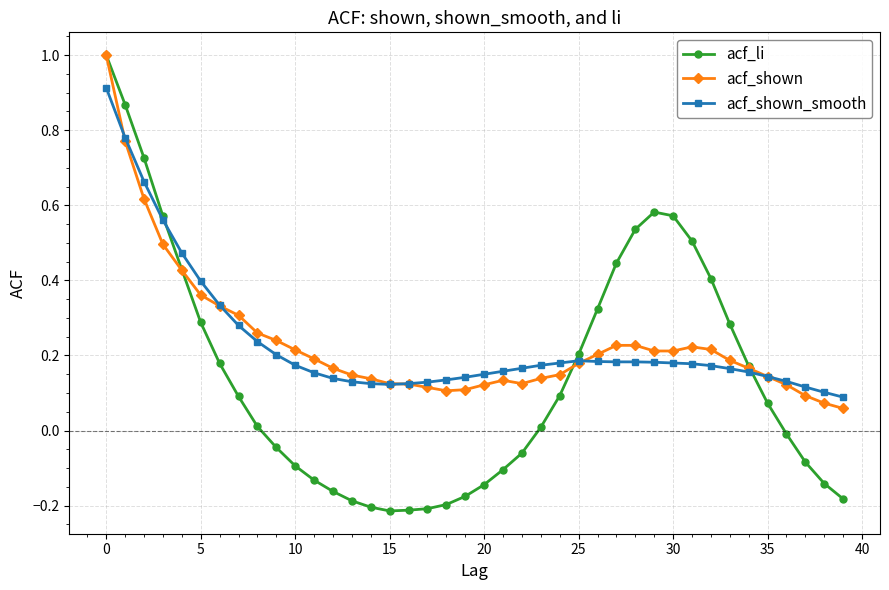

Which series has the largest range (max minus min)?

acf_li